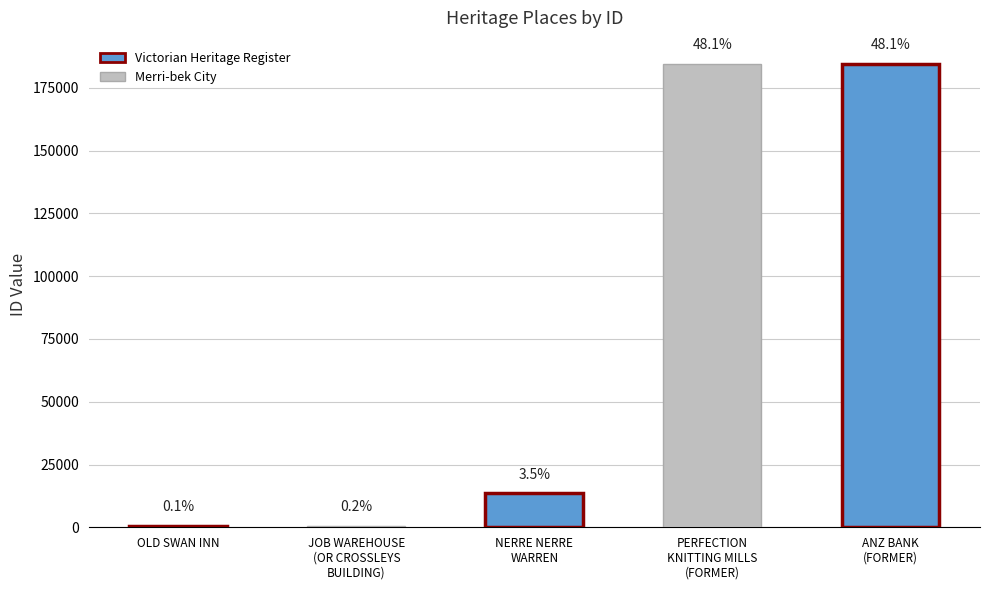

At which label does the data first exceed 13456?

PERFECTION
KNITTING MILLS
(FORMER)